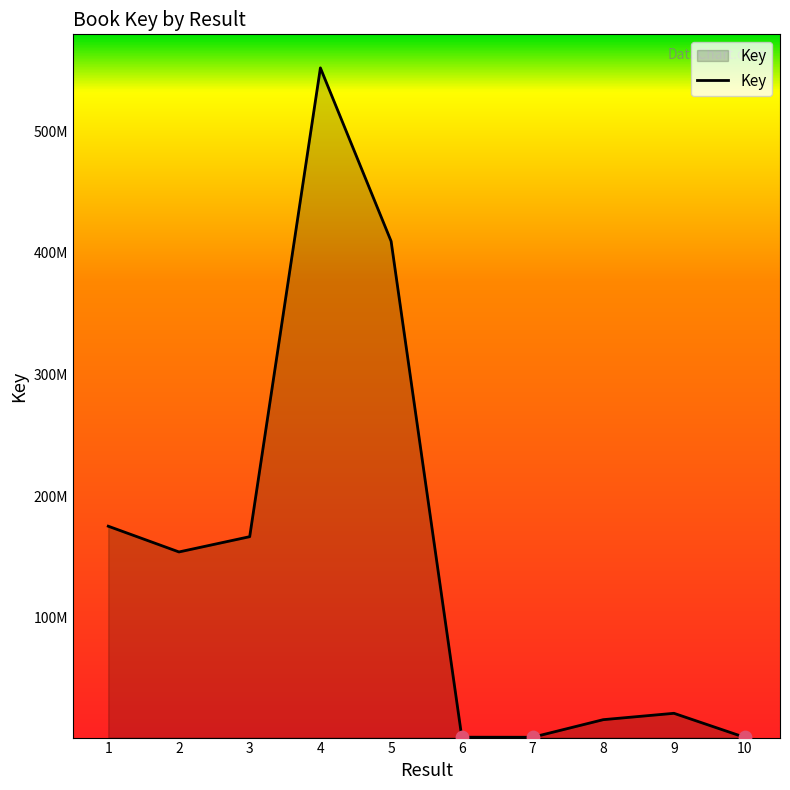

Between 7 and 3, which is larger?

3